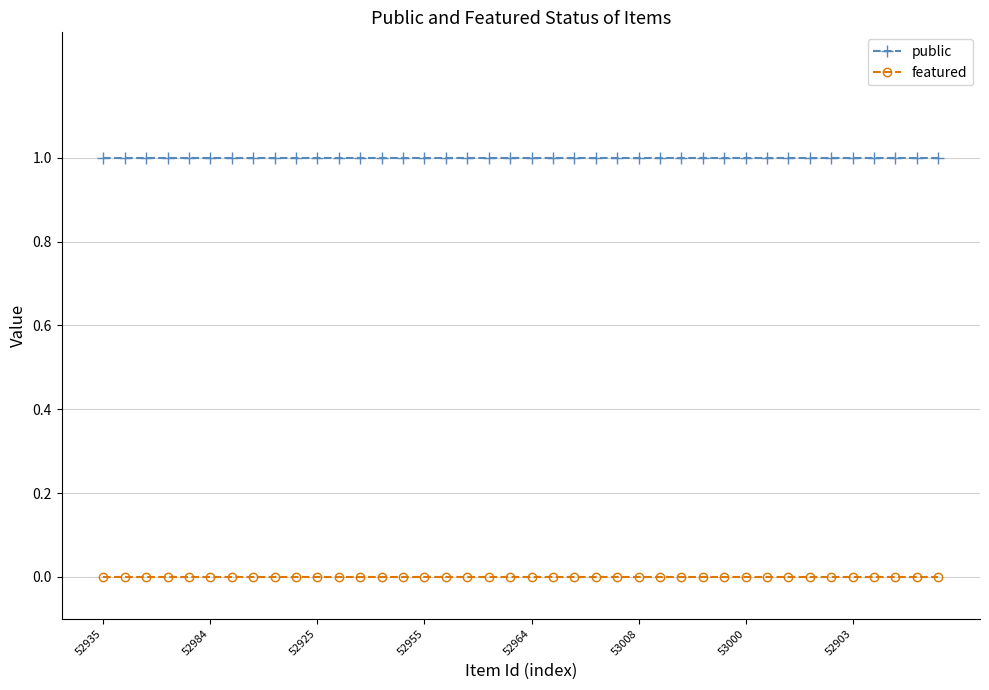

Which series has the largest total across all categories?

public